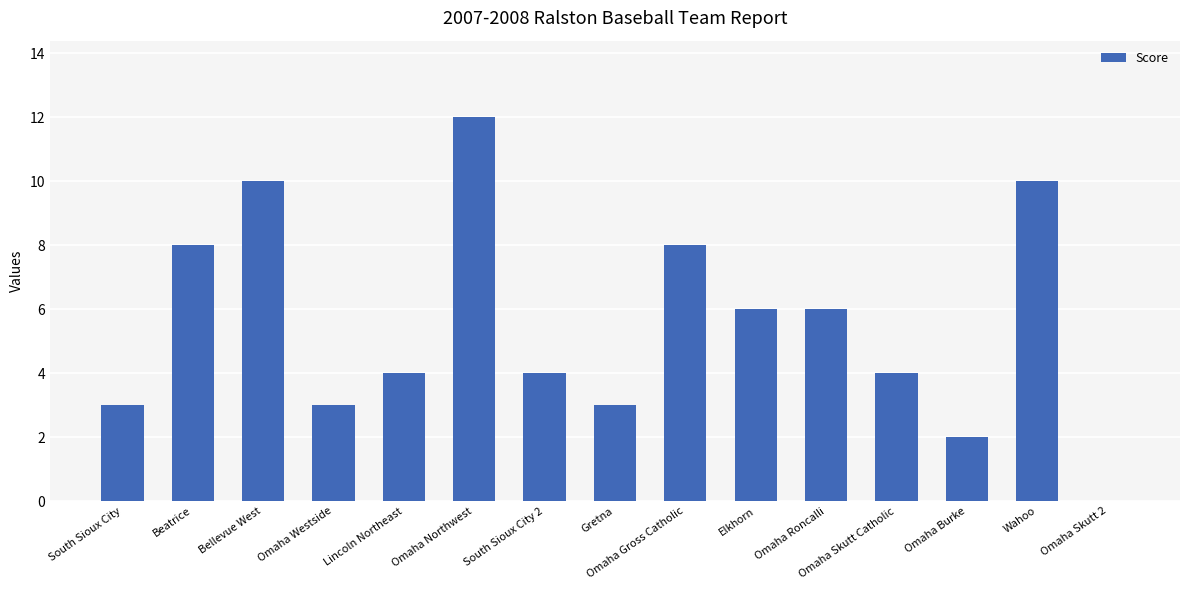

How many categories are shown in the chart?

15